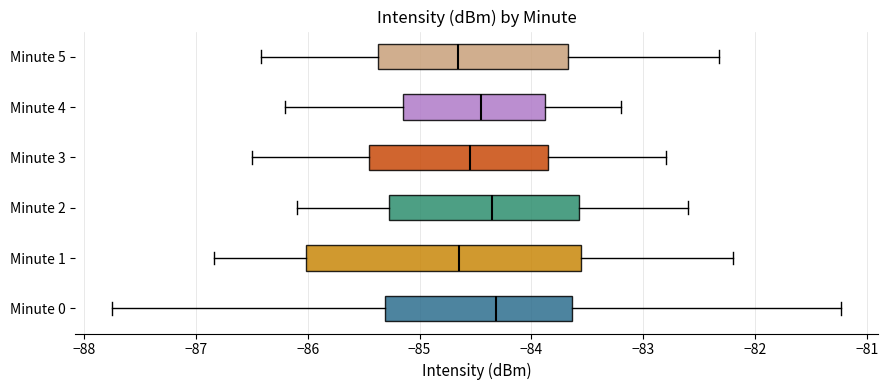

Which box is the widest, from its left edge to its right edge?

Minute 1